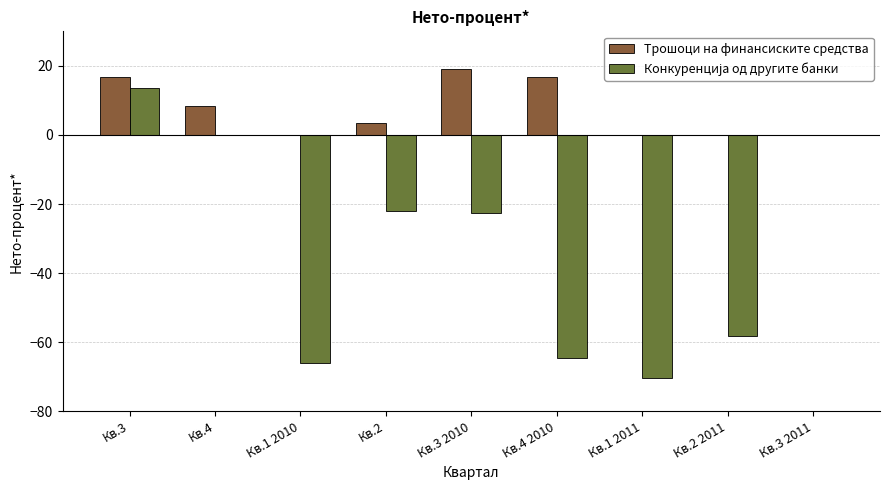

The value of Трошоци на финансиските средства at Кв.3 is 16.7. True or false?

True